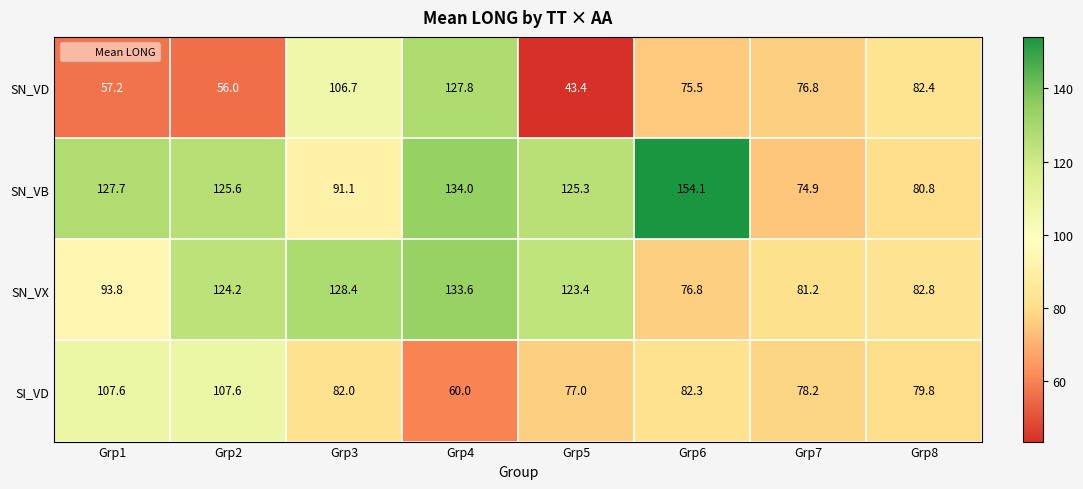

Which category has the highest value in the SN_VX series?

Grp4